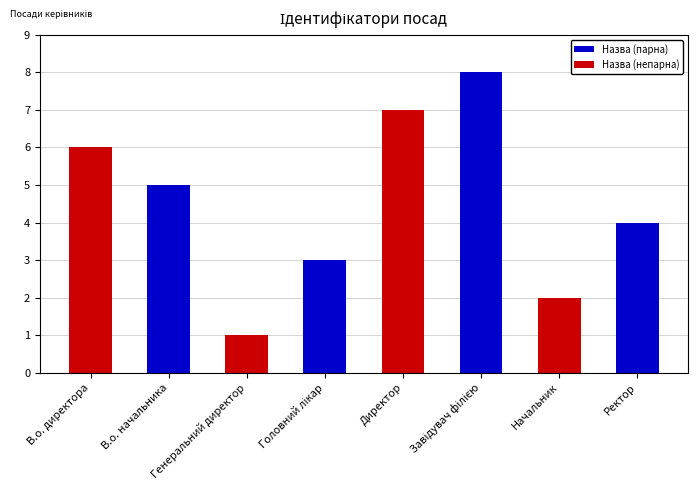

What is the change in value from Директор to Начальник?

-5